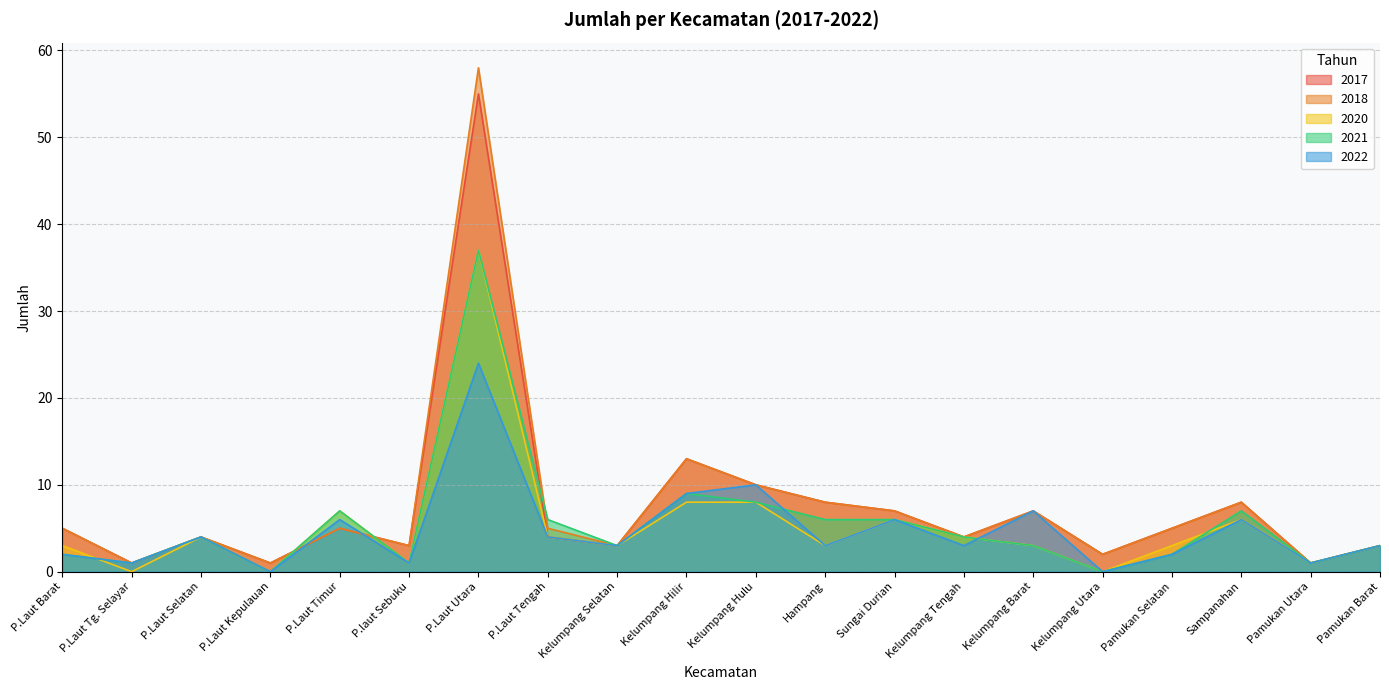

Which category has the lowest value in the 2018 series?

P.Laut Tg. Selayar